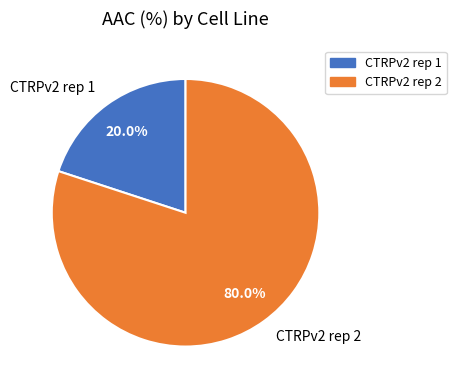

Is it true that CTRPv2 rep 1 is 20% of the pie?

True